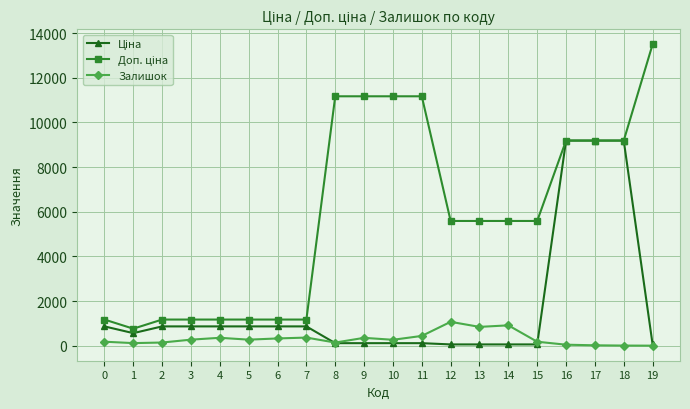

How many distinct data groups are displayed?

3